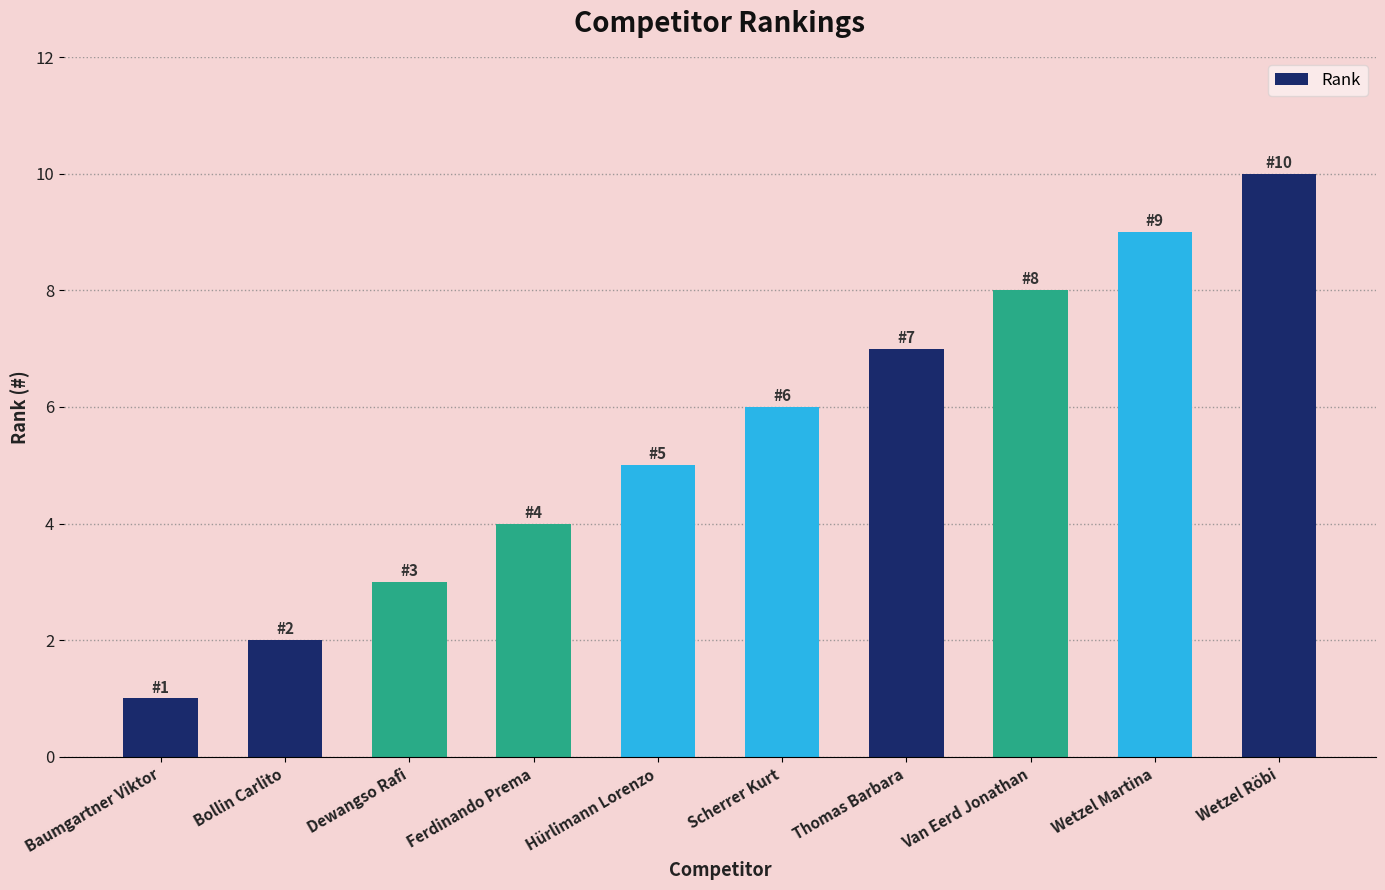

Between Baumgartner Viktor and Van Eerd Jonathan, which is larger?

Van Eerd Jonathan